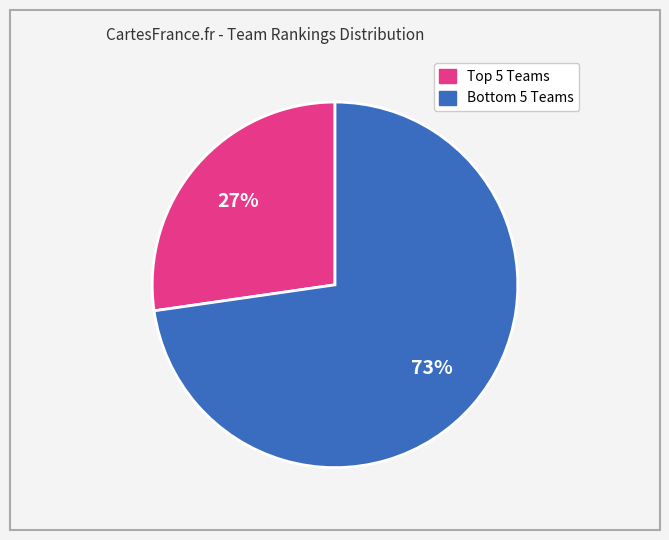

Is there any slice that represents more than half of the pie?

Yes